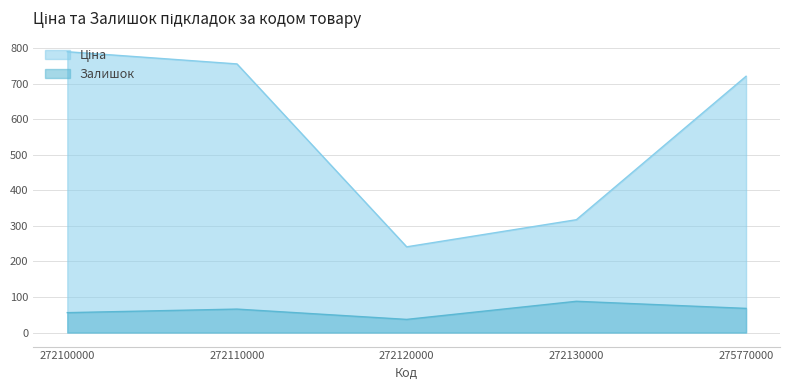

Is it true that Залишок equals 135.2 at 272130000?

False